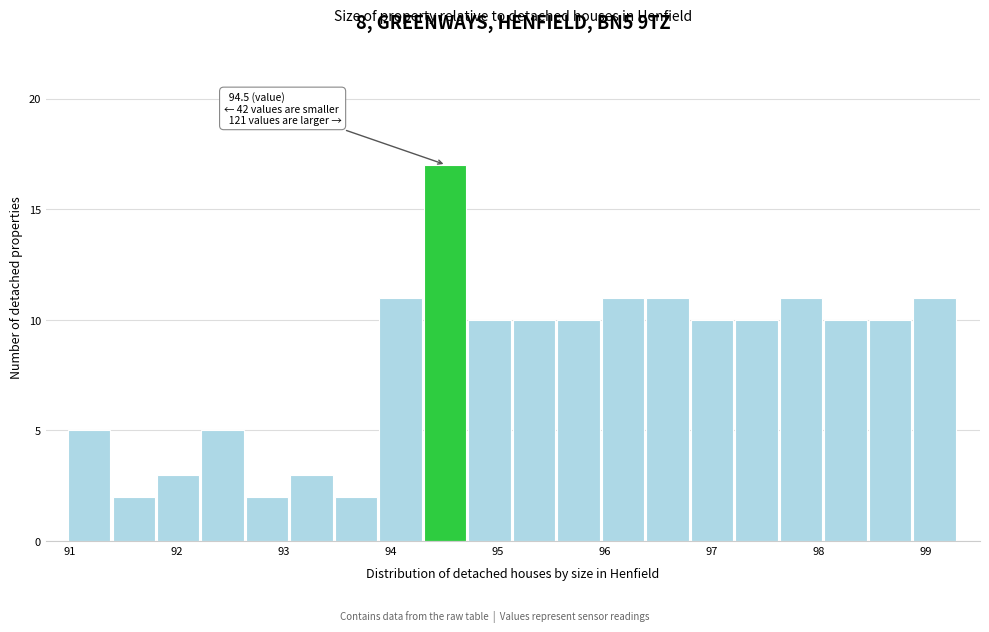

Over which range of the x-axis is the bar tallest?

94.3 to 94.7